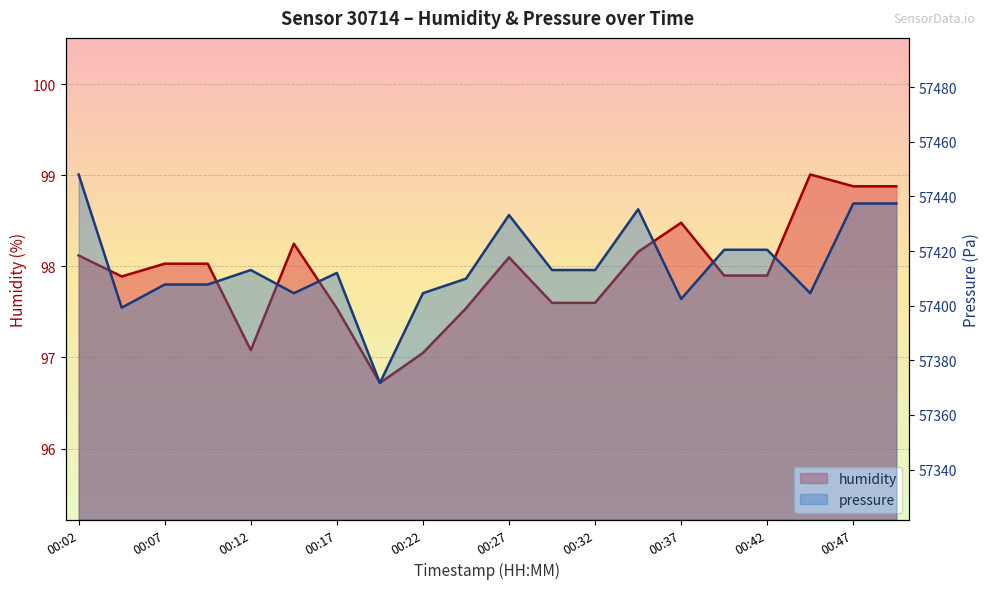

Which series changed the most between 00:25 and 00:42?

pressure